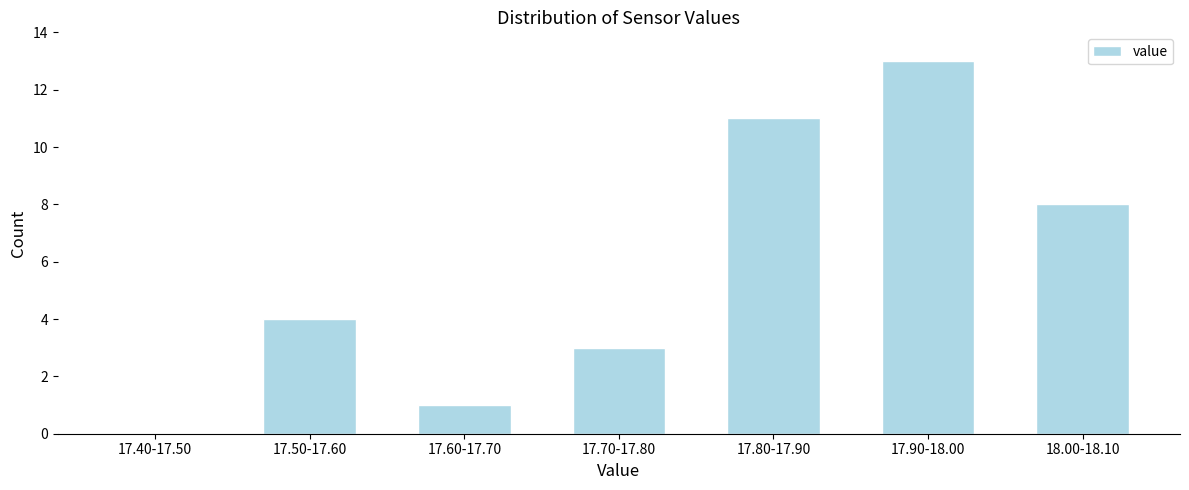

Reading left to right, transcribe all the data shown in this chart.

17.40-17.50=0	17.50-17.60=4	17.60-17.70=1	17.70-17.80=3	17.80-17.90=11	17.90-18.00=13	18.00-18.10=8